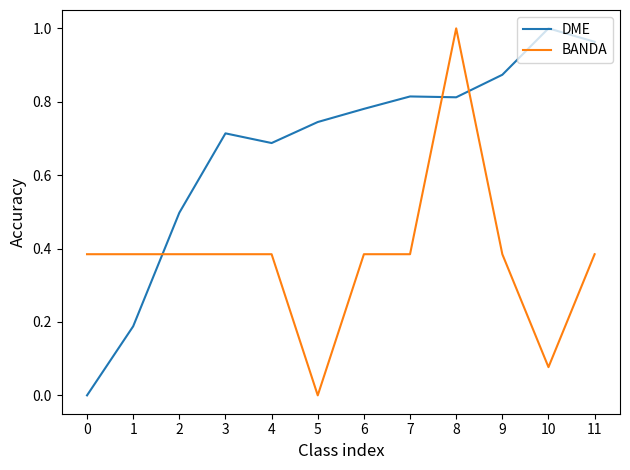

At which label is BANDA closest to 0?

5